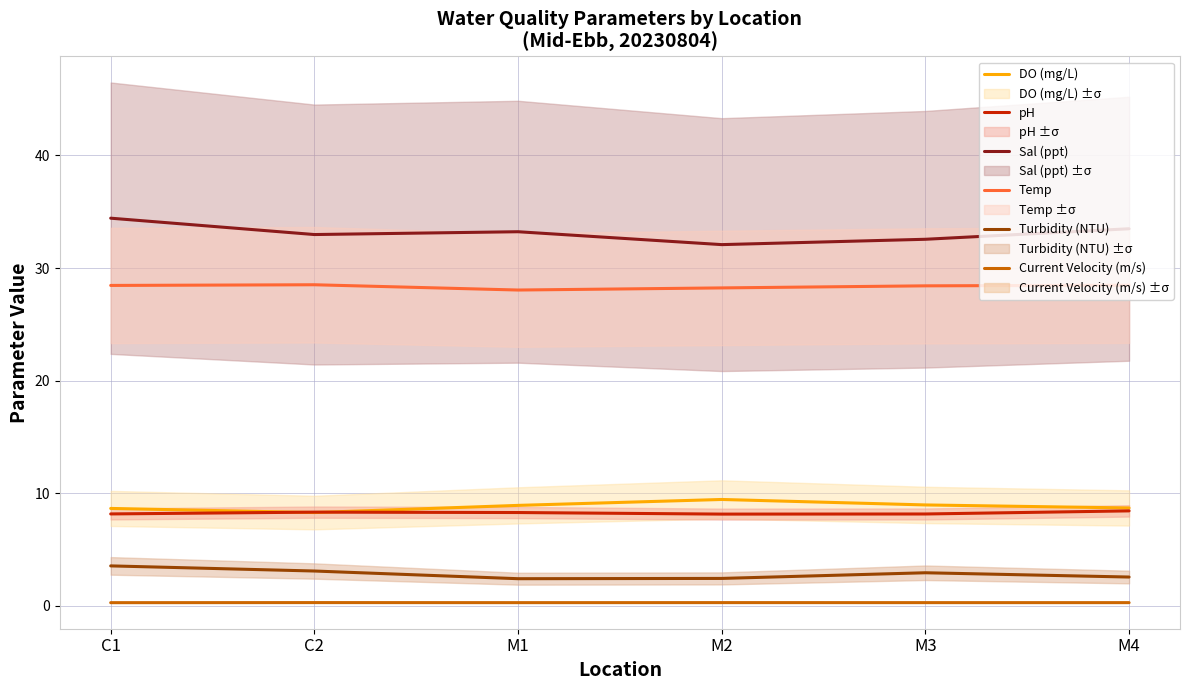

What is the value of the Temp point at the 6th from the left?

28.5